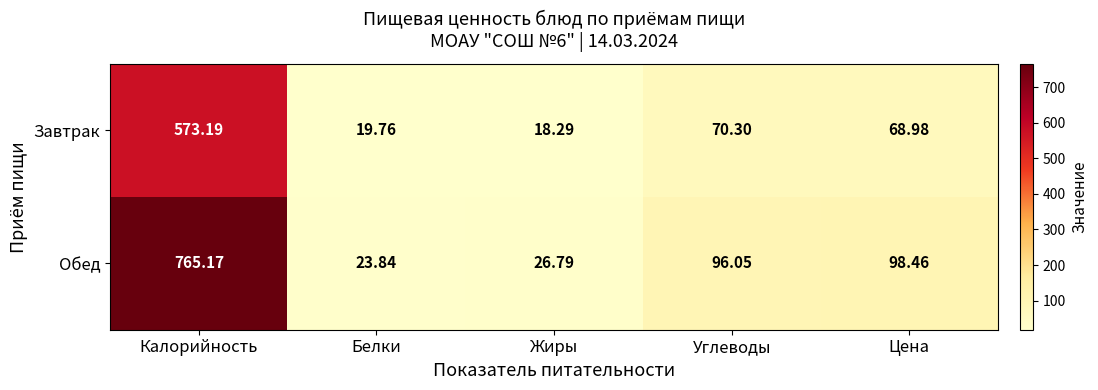

Which series has the largest total across all categories?

Обед